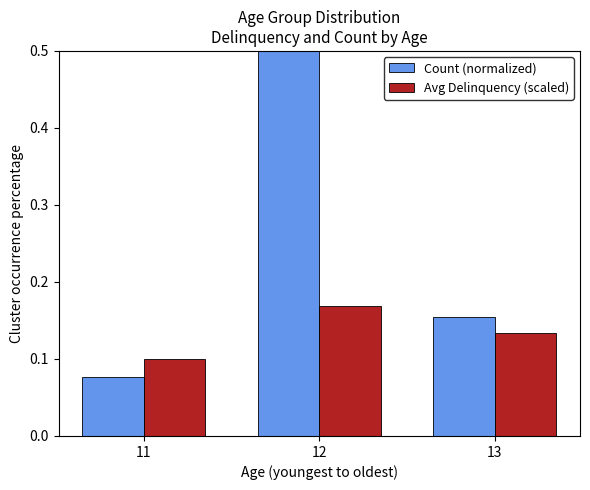

Count the Count (normalized) values in the range 0 to 1.

3